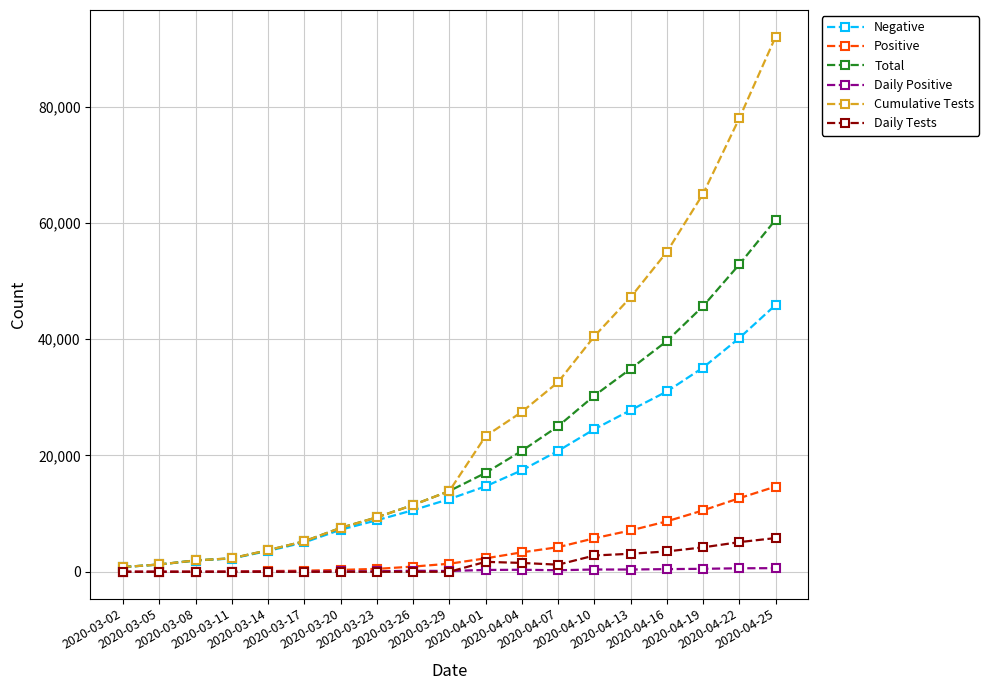

Which series has the largest range (max minus min)?

Cumulative Tests